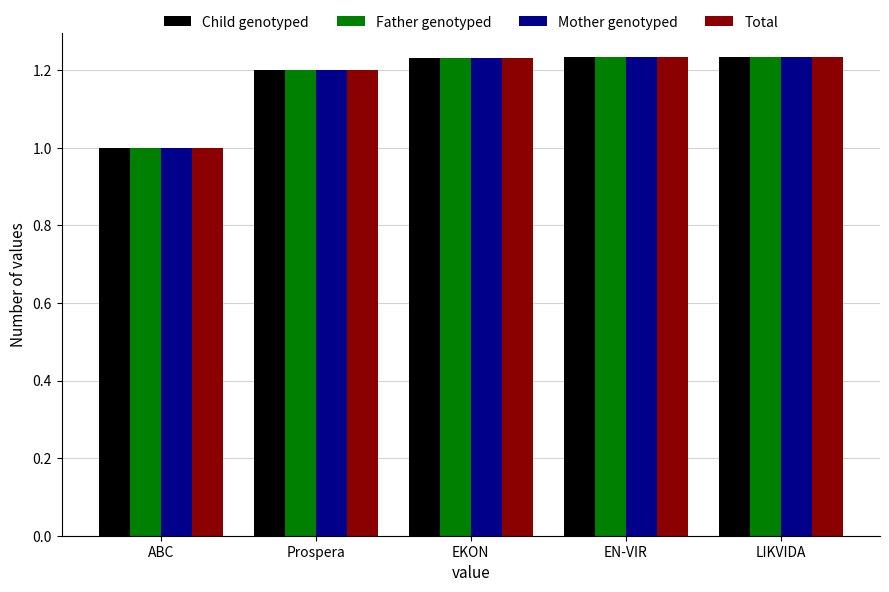

What is the approximate value of Father genotyped at ABC?

1.0